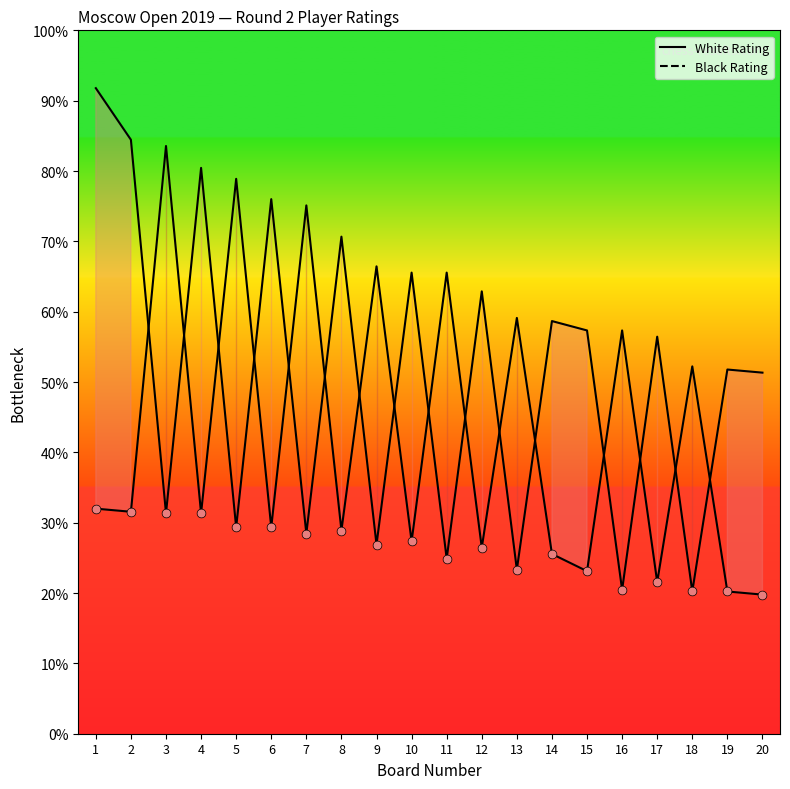

Which series reaches the minimum Y coordinate?

White Rating